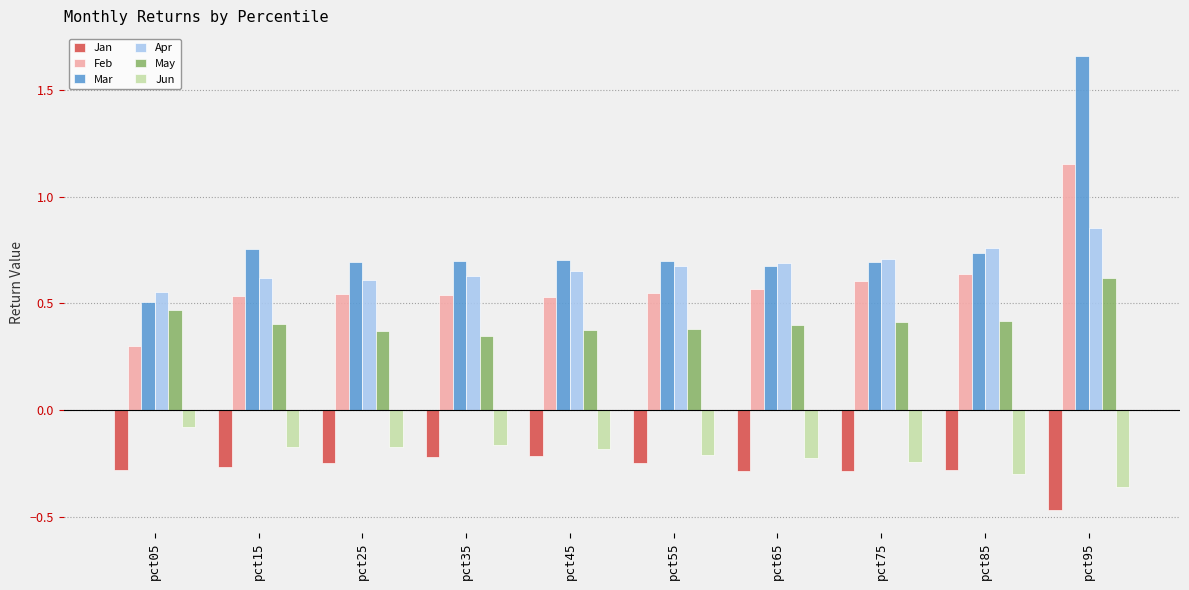

Where is Apr nearest to the value 0?

pct05